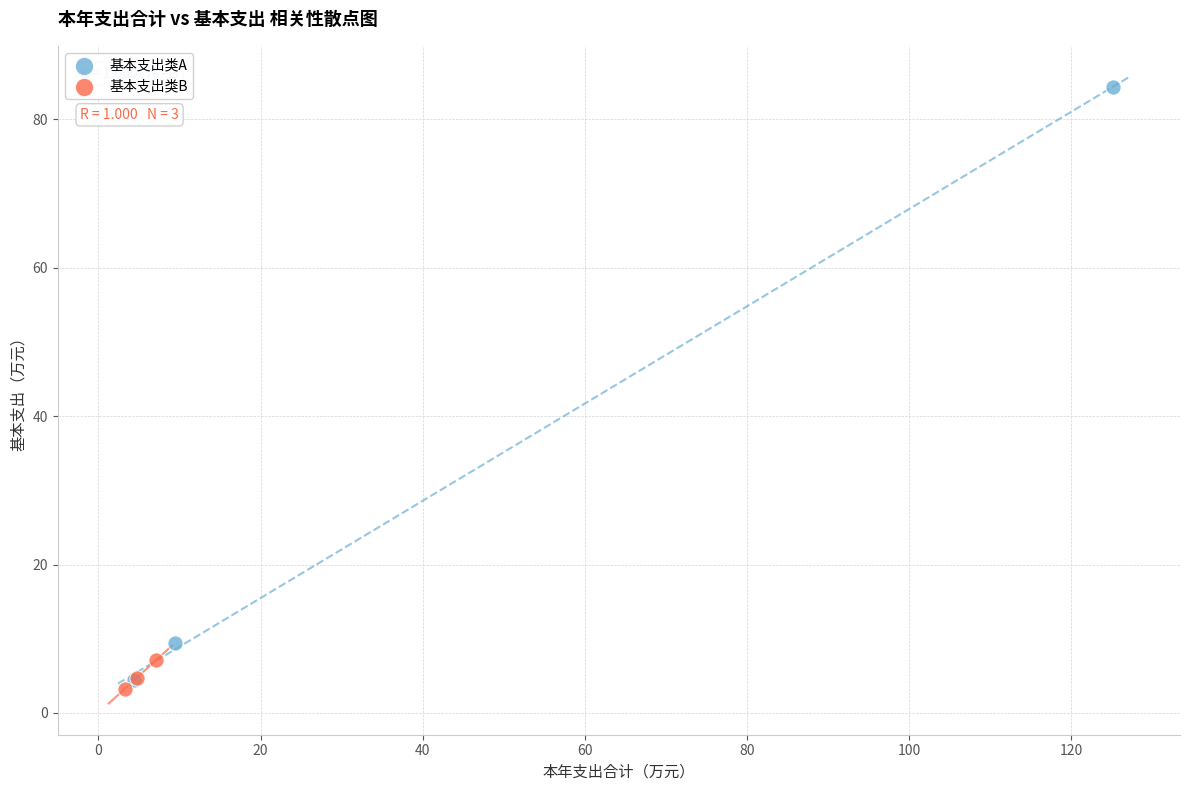

Which series contains the lowest Y value?

基本支出类B